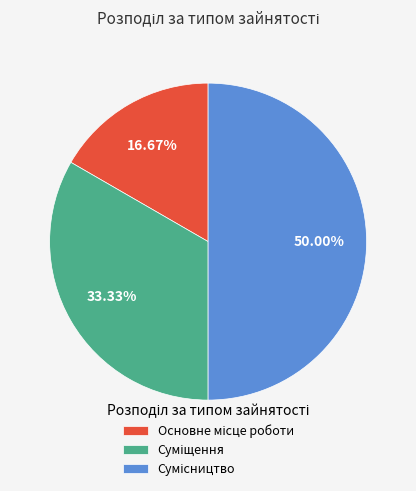

Count the number of slices in the pie.

3